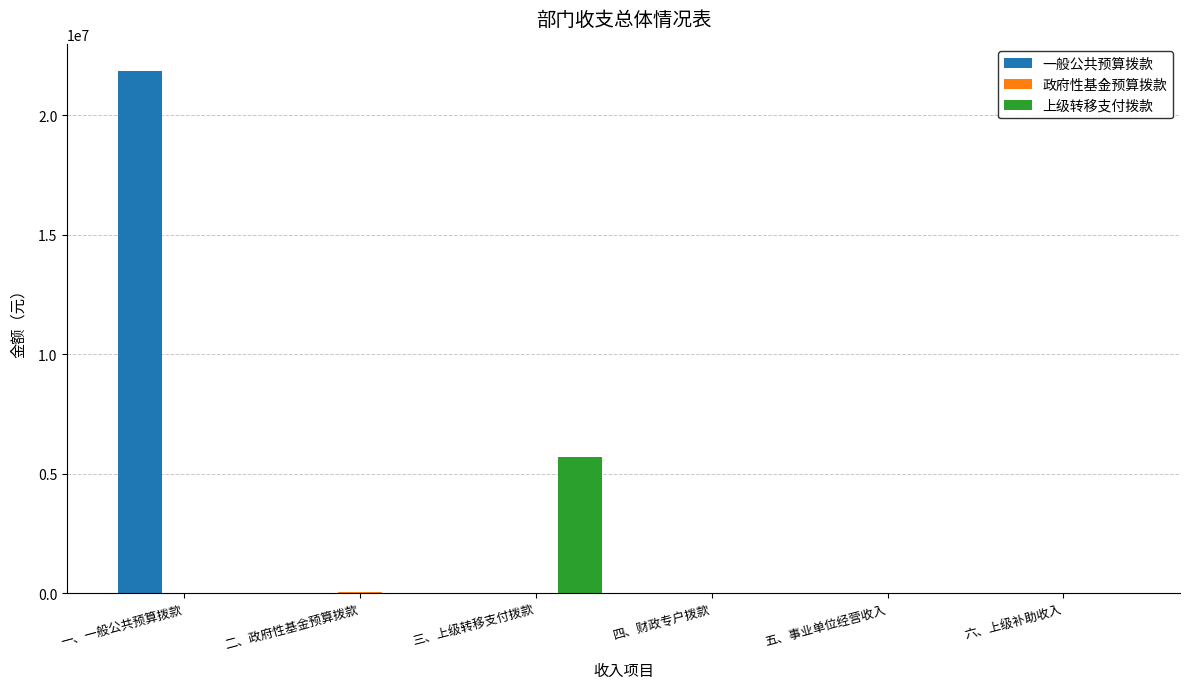

Which series changed the most between 三、上级转移支付拨款 and 六、上级补助收入?

上级转移支付拨款